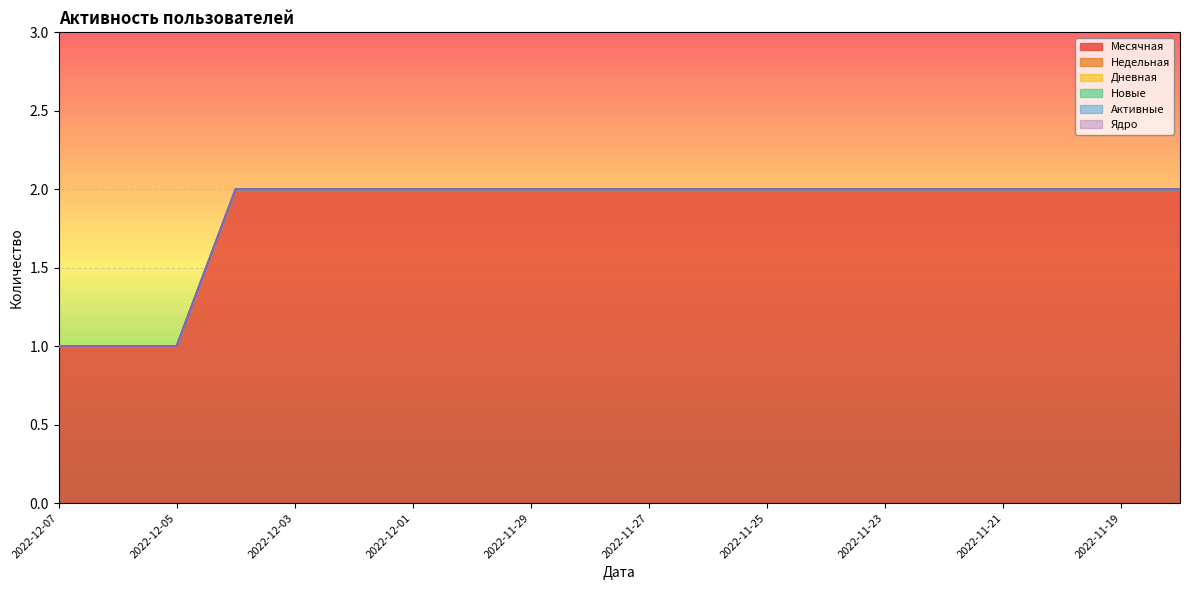

True or false: Новые has a value of 0 at 2022-12-07.

True